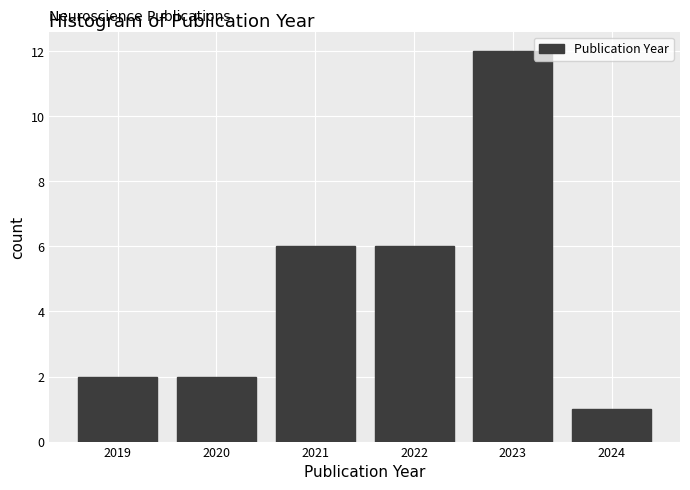

Reading left to right, transcribe this chart: for each bar, give the range it covers on the x-axis and its height. The values are not printed on the chart, so give them approximately, as read against the axis.

2018.5 to 2019.5: 2
2019.5 to 2020.5: 2
2020.5 to 2021.5: 6
2021.5 to 2022.5: 6
2022.5 to 2023.5: 12
2023.5 to 2024.5: 1